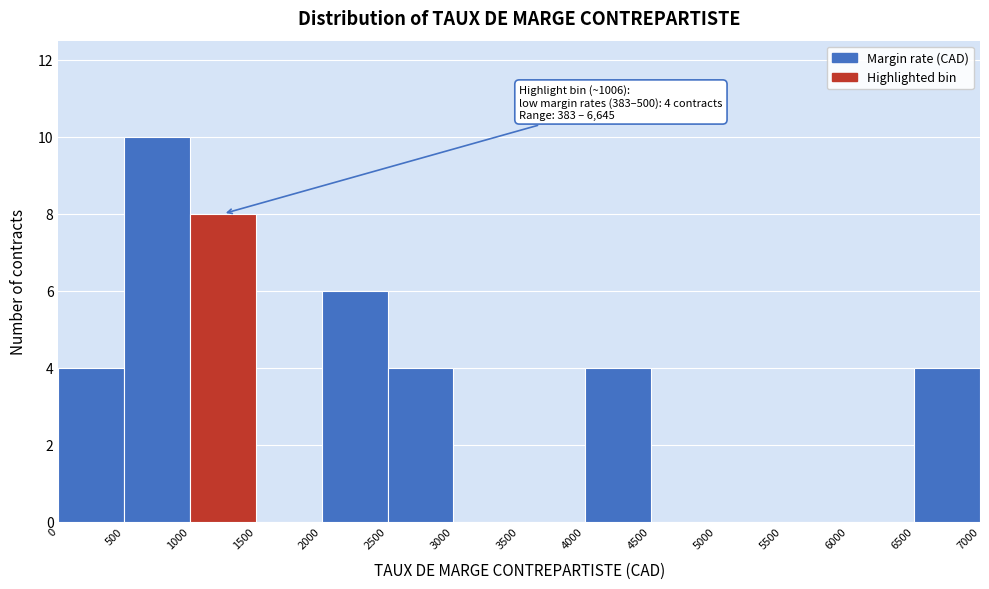

Which range on the x-axis has the tallest bar?

500 to 1000